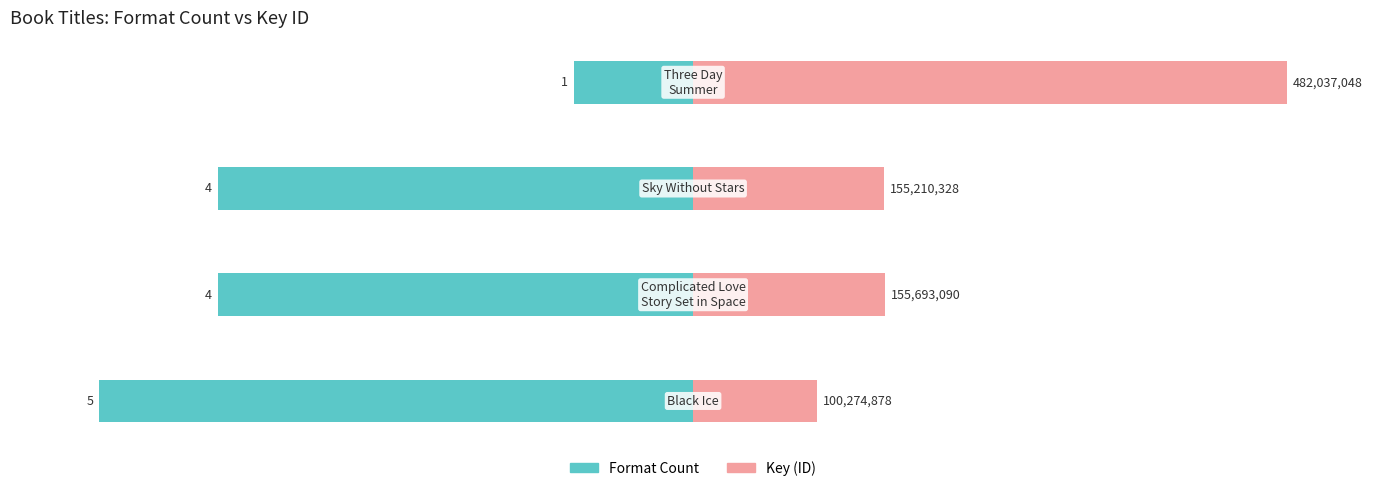

Rank the series by their maximum value, from lowest to highest.

Format Count, Key (ID)